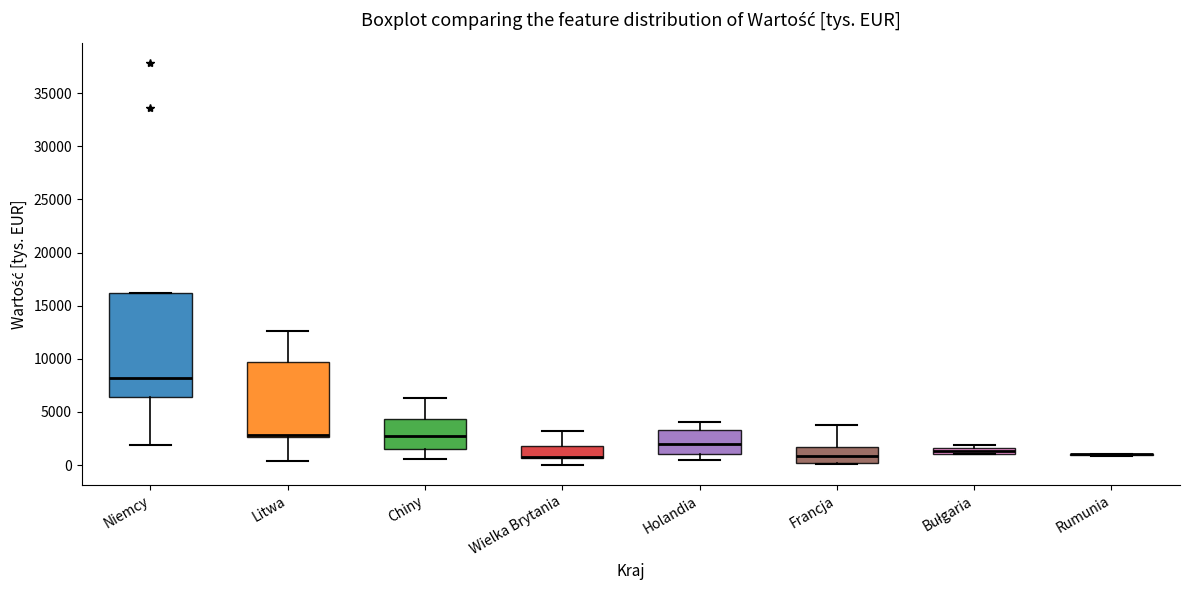

Comparing the boxes themselves (not the whiskers), which one is the tallest?

Niemcy